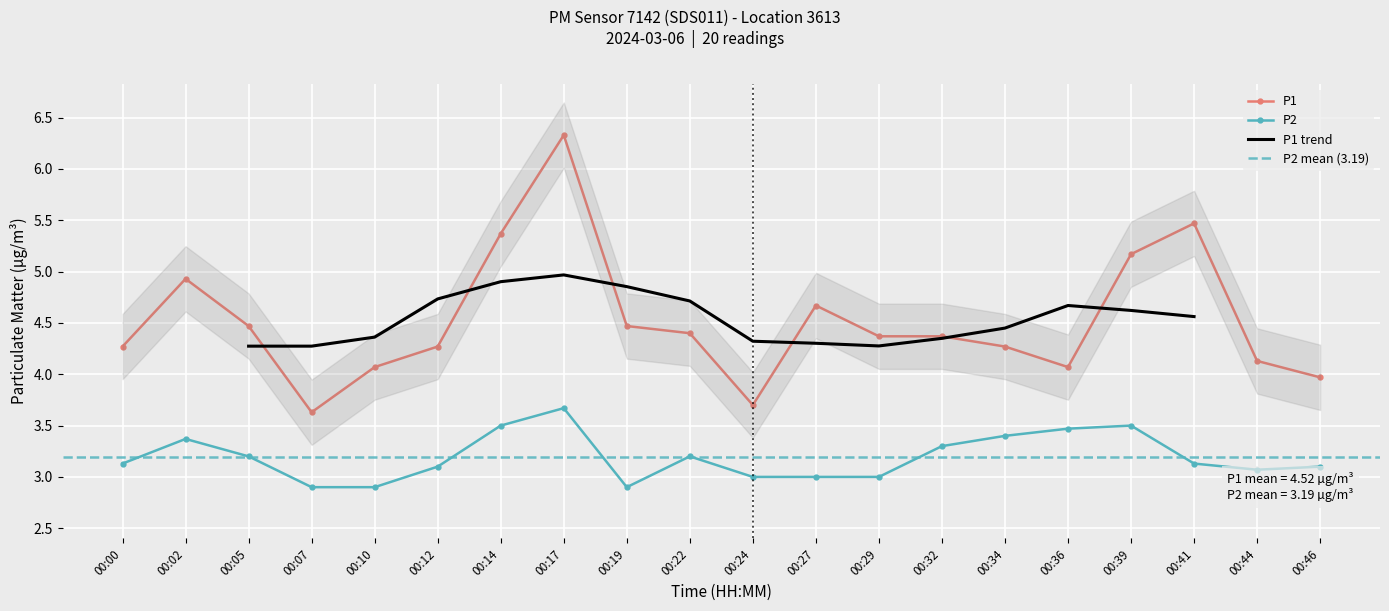

What is the difference between the maximum and minimum values in the P2 series?

0.8